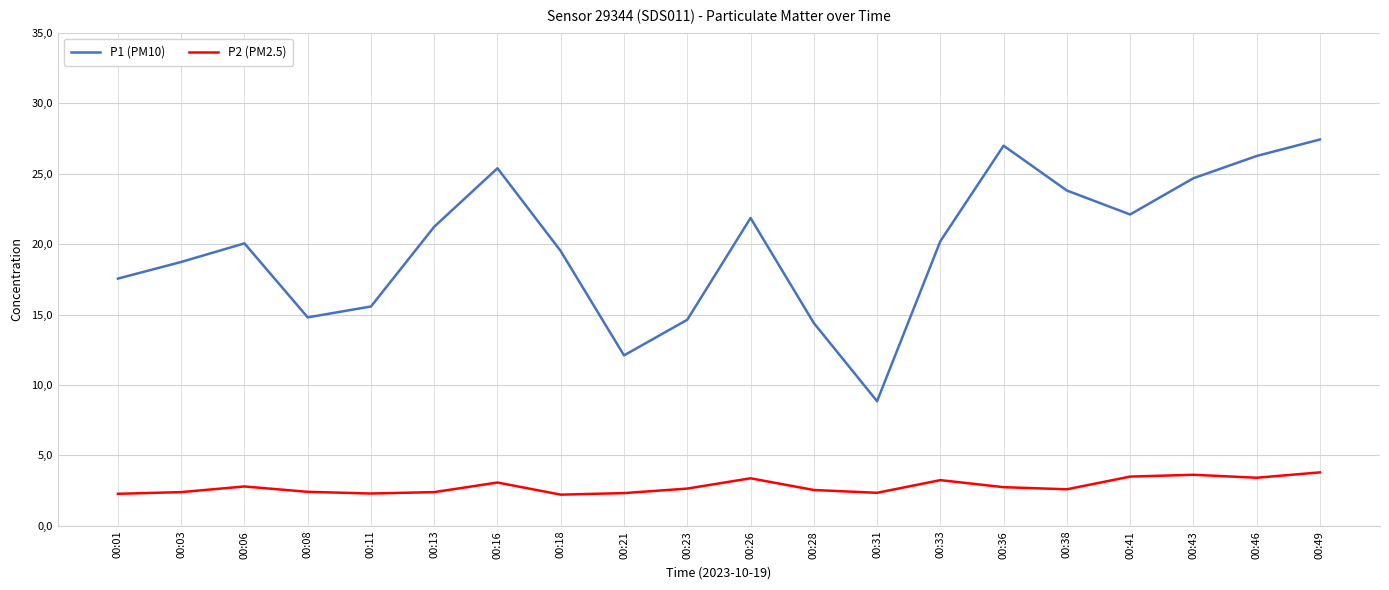

At which category does the chart reach its peak across all series?

00:49